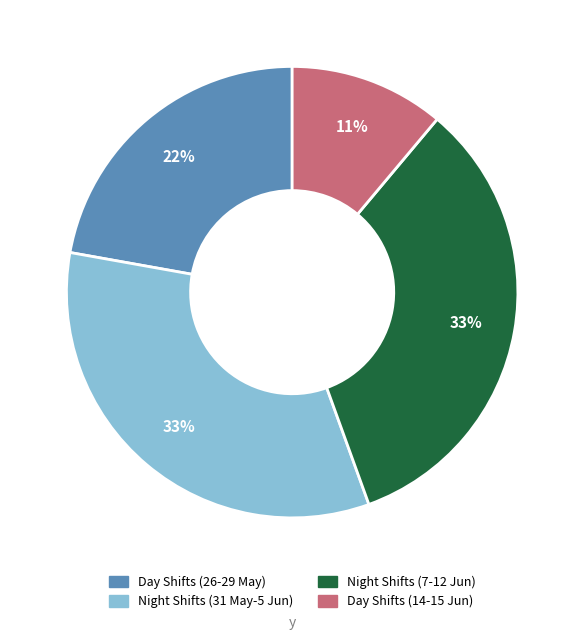

To the nearest percent, what is the average slice percentage?

25%